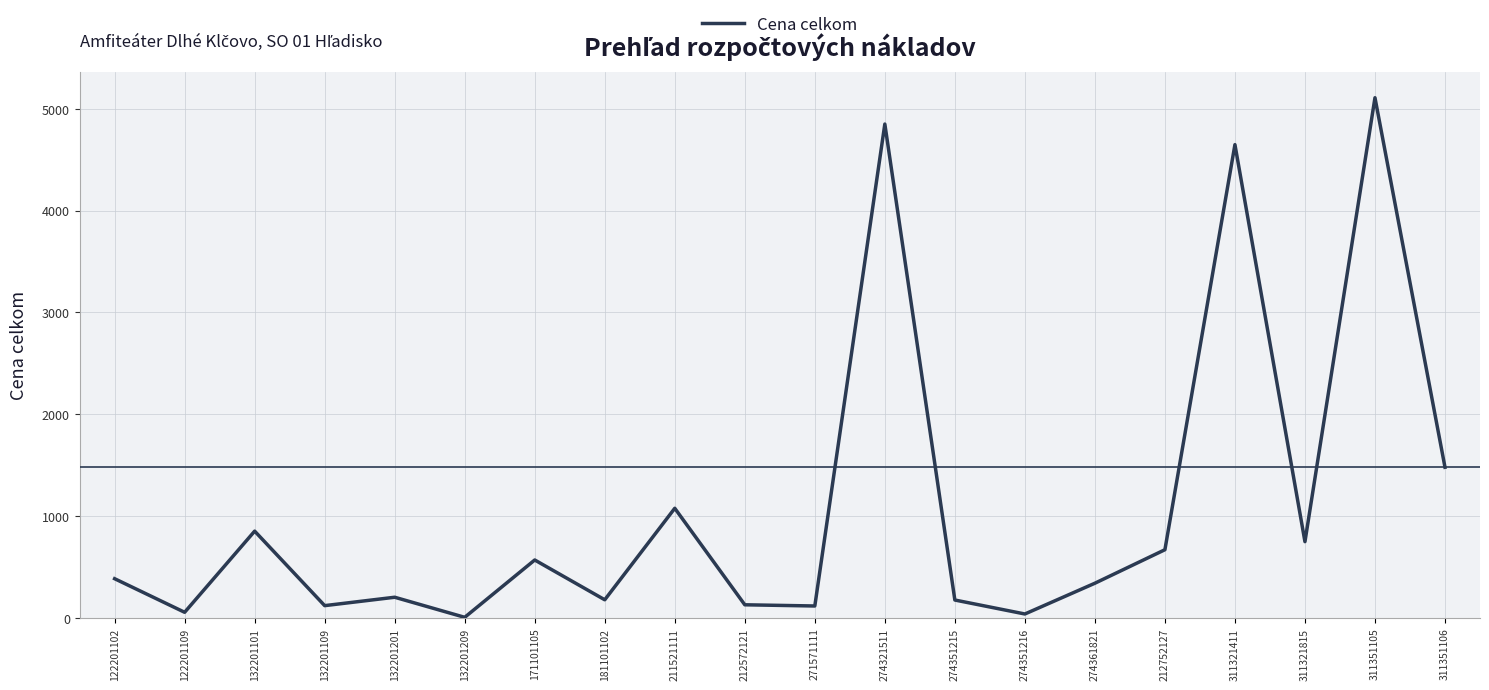

What is the difference between the maximum and minimum values?

5101.9